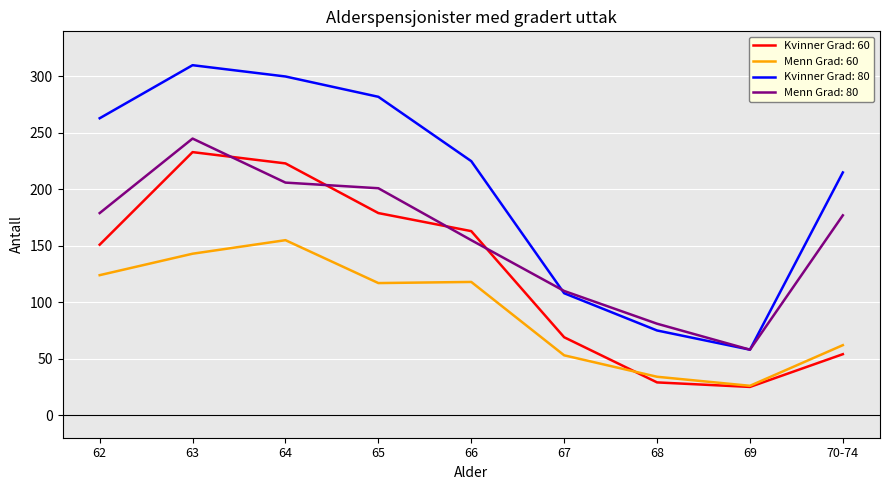

What is the total value across all series at 66?

661